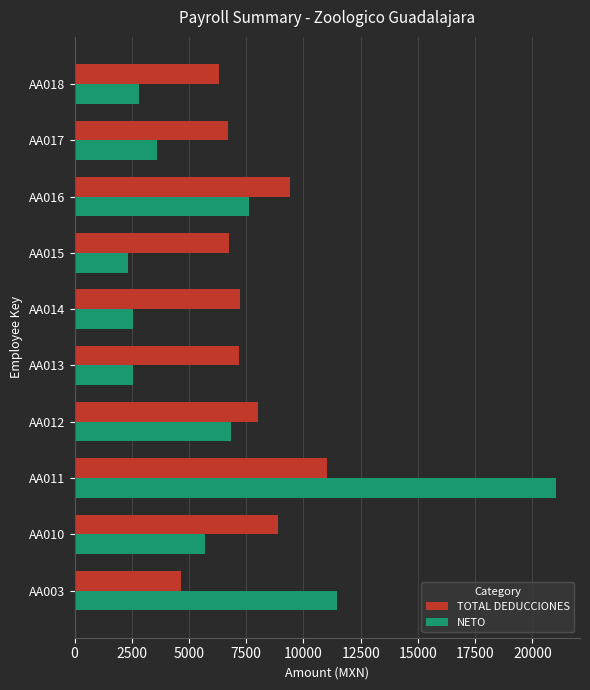

What are all the series names shown in the legend?

TOTAL DEDUCCIONES, NETO